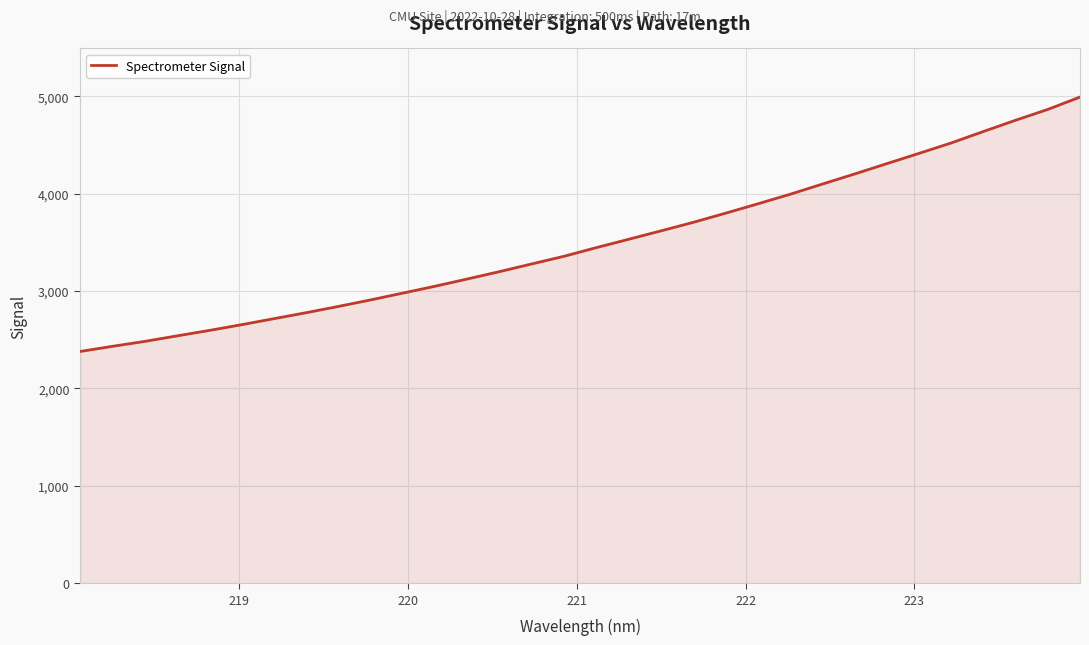

What is the difference between the second highest and minimum values?

2485.6